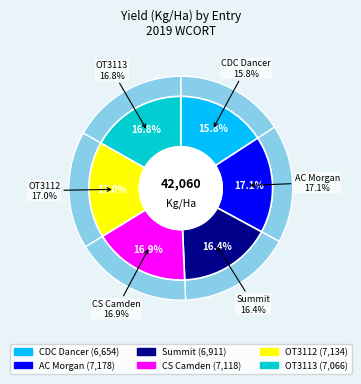

How many slices are in this pie chart?

6